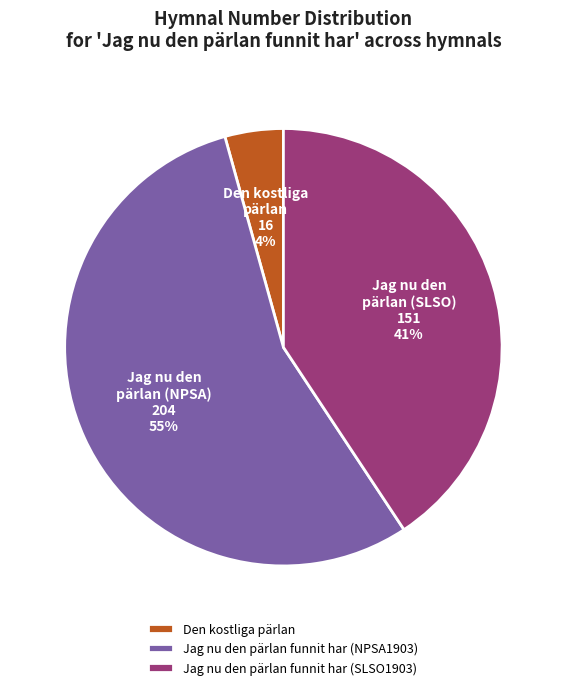

Which category has the smallest portion of the pie?

Den kostliga pärlan